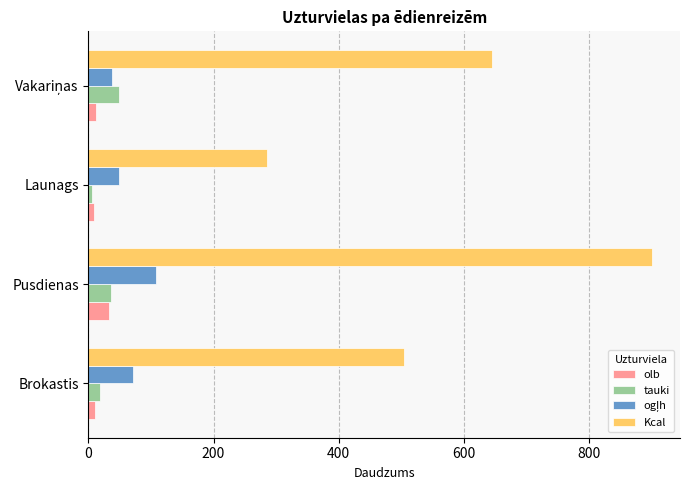

What is the sum of all Kcal values?

2337.2